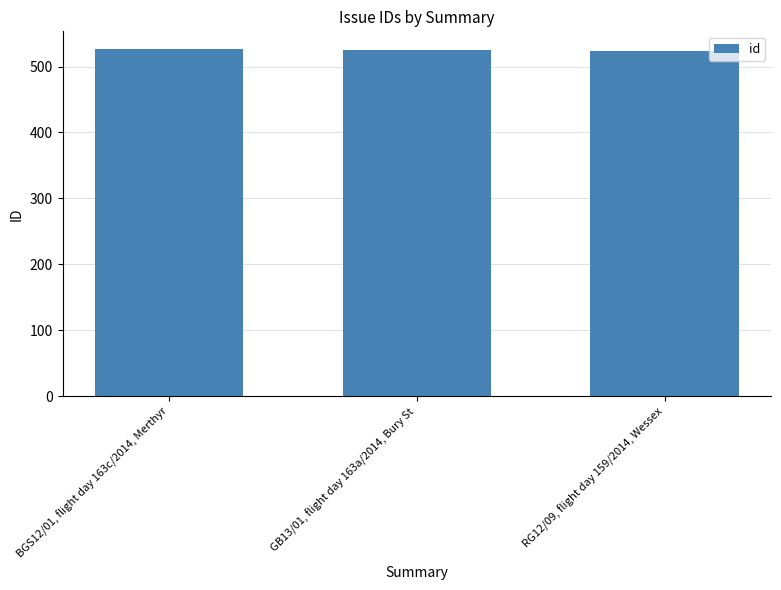

What is the ratio of the value at RG12/09, flight day 159/2014, Wessex to the value at GB13/01, flight day 163a/2014, Bury St?

1.0